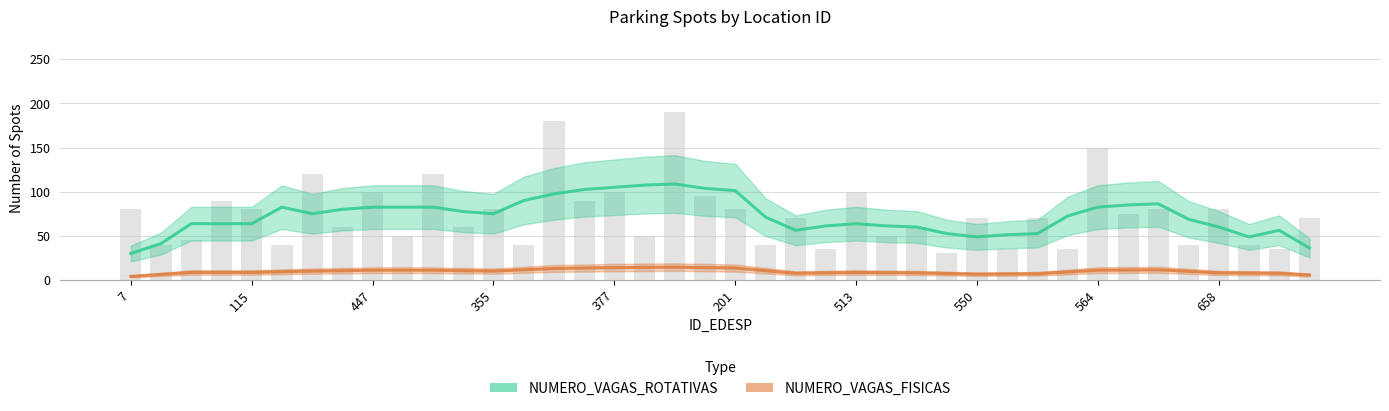

What is the difference between the second highest and second lowest values in the NUMERO_VAGAS_ROTATIVAS series?

71.2